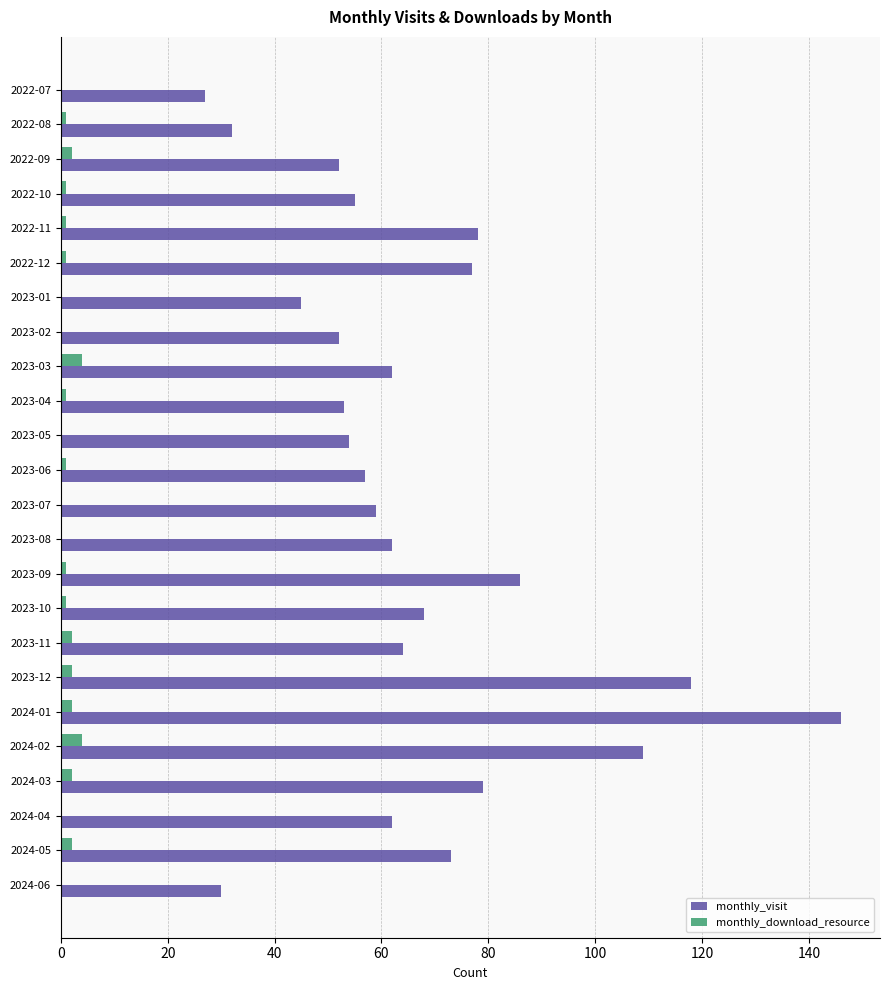

What is the sum of all monthly_visit values?

1600